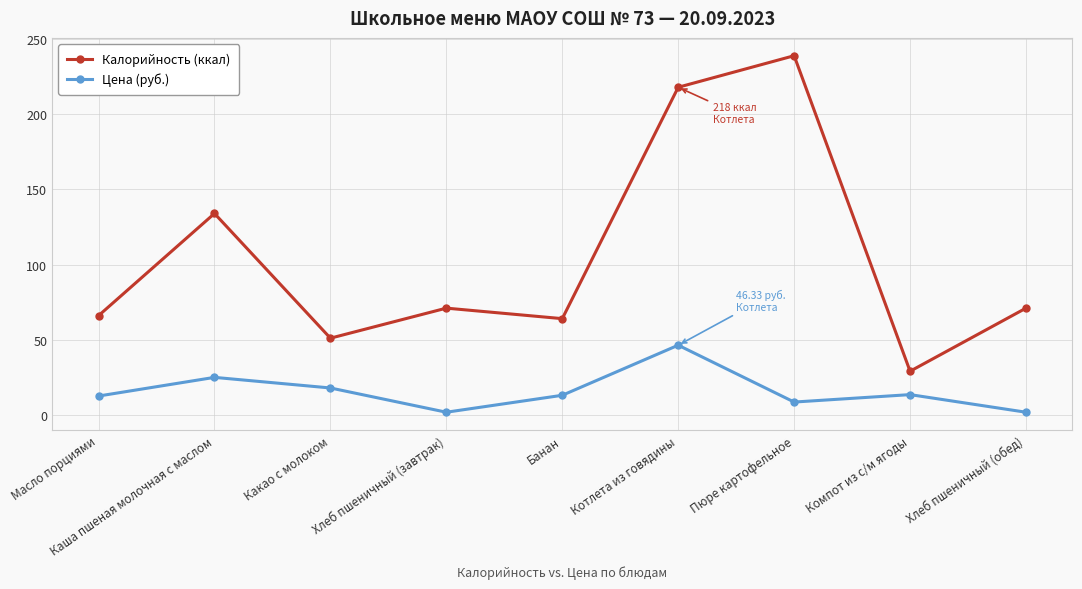

What is the difference between the highest and lowest values at Каша пшеная молочная с маслом?

109.1